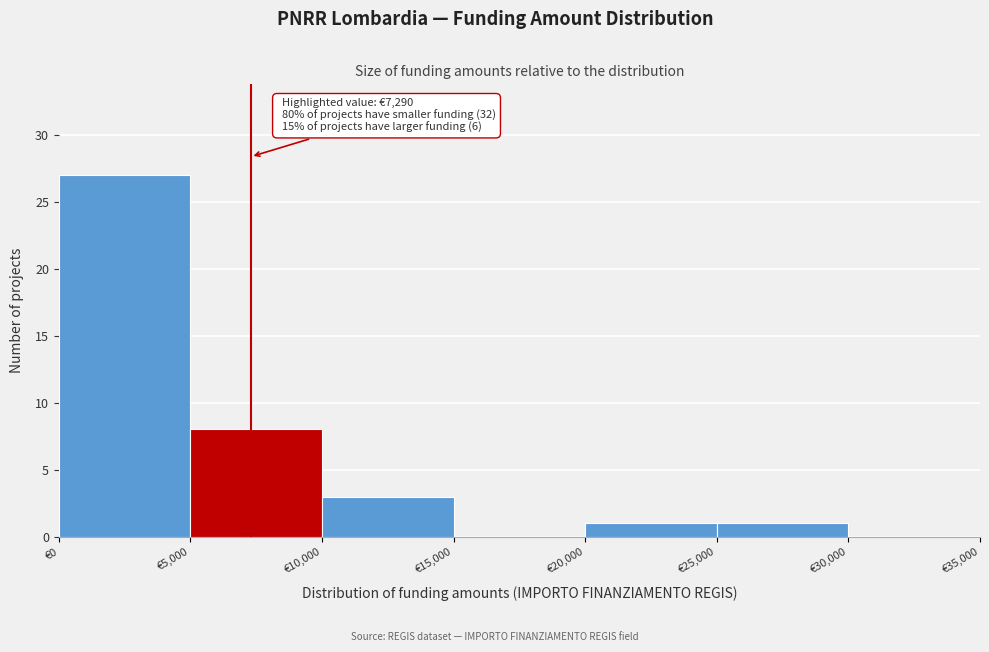

Over which range of the x-axis is the bar tallest?

0 to 5000